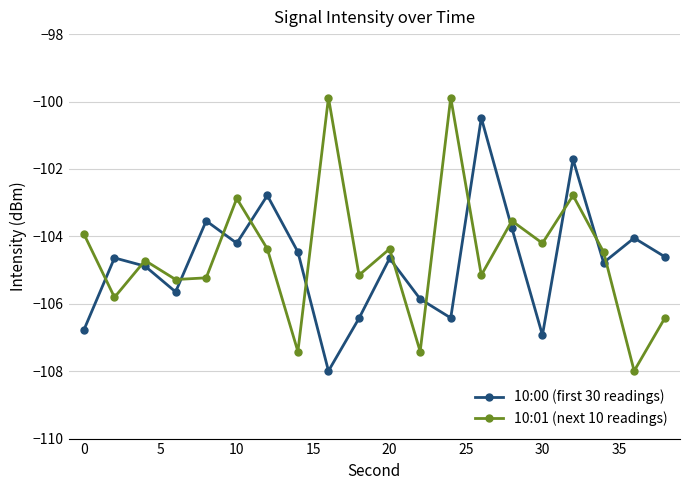

What is the maximum value shown in the chart?

-99.9